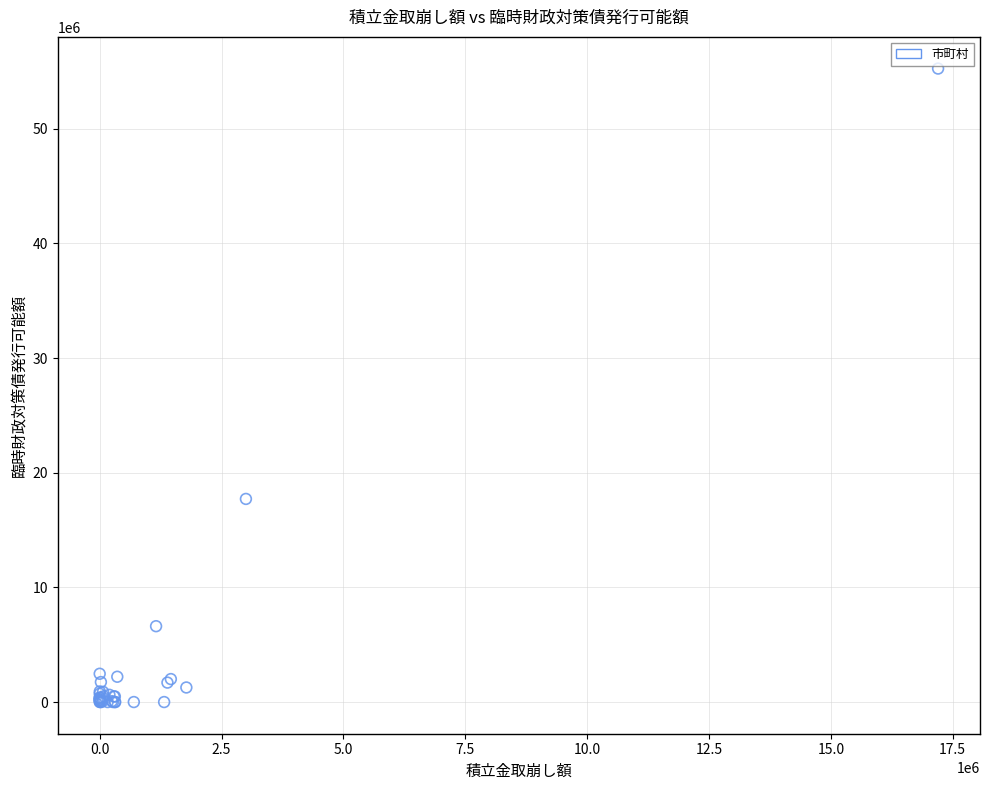

What Y value in the scatter plot is closest to 27622012?

17713808